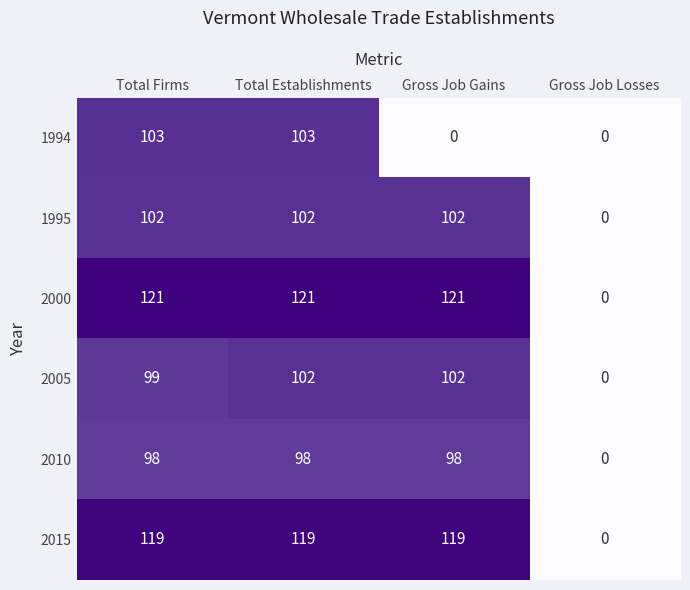

What is the average value of the 2015 series?

89